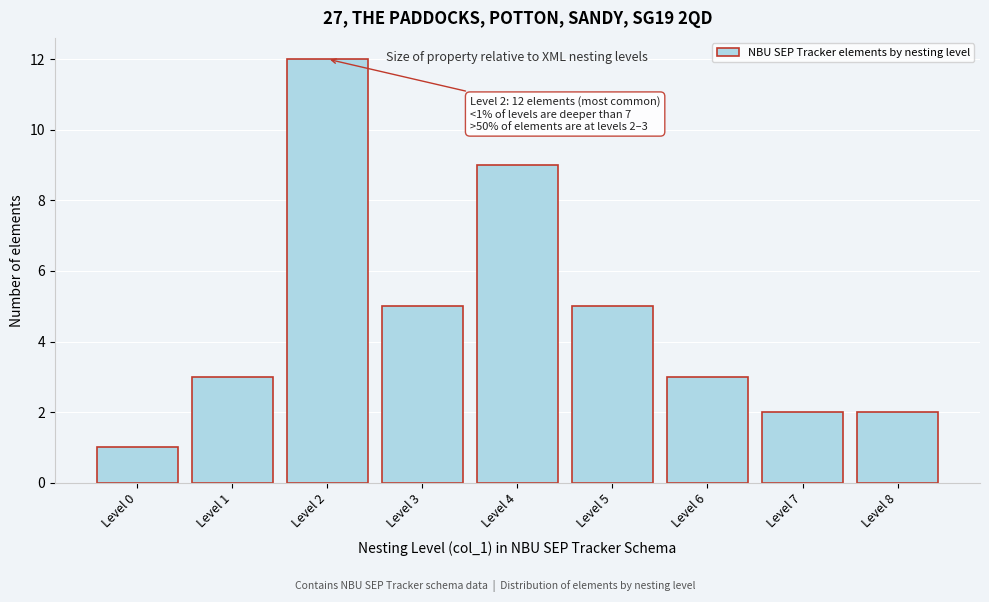

Which range on the x-axis has the tallest bar?

1.5 to 2.5